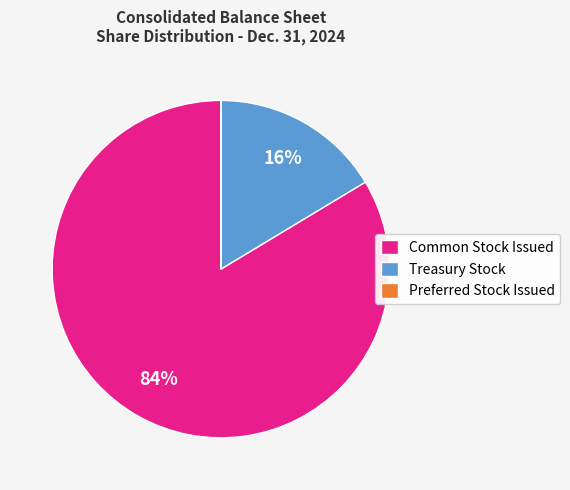

To the nearest percent, what is the difference between the largest and smallest slice percentages?

84%